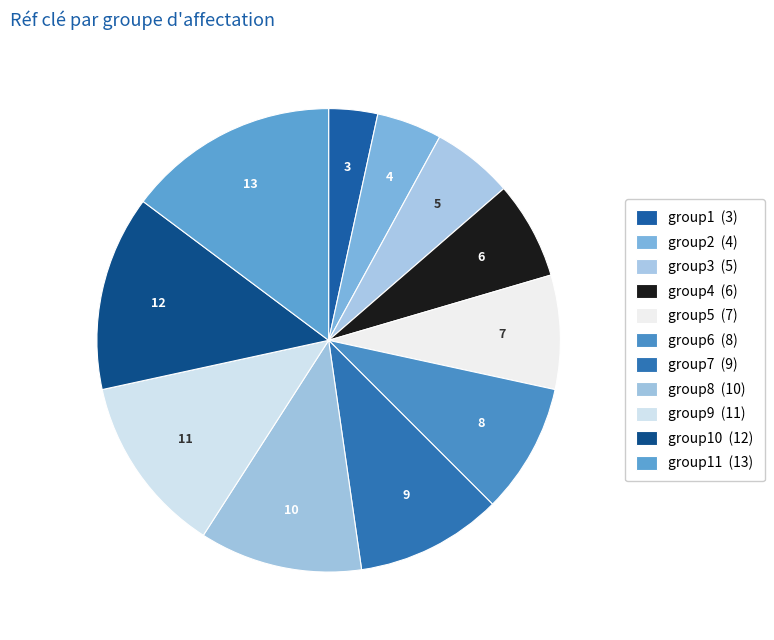

How many segments does this pie chart have?

11